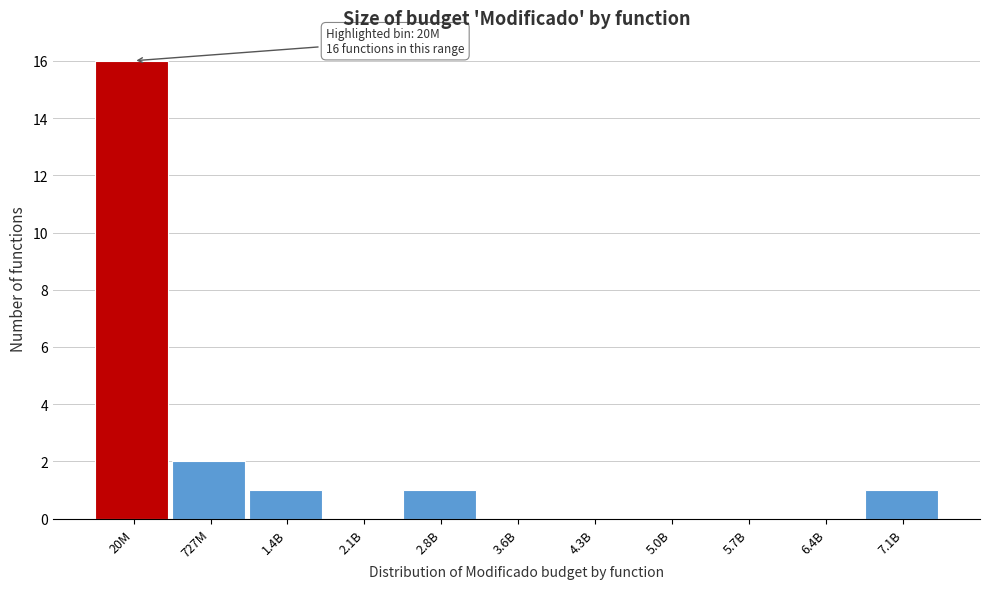

Reading left to right, list all the values displayed in this chart.

20M=16	727M=2	1.4B=1	2.1B=0	2.8B=1	3.6B=0	4.3B=0	5.0B=0	5.7B=0	6.4B=0	7.1B=1